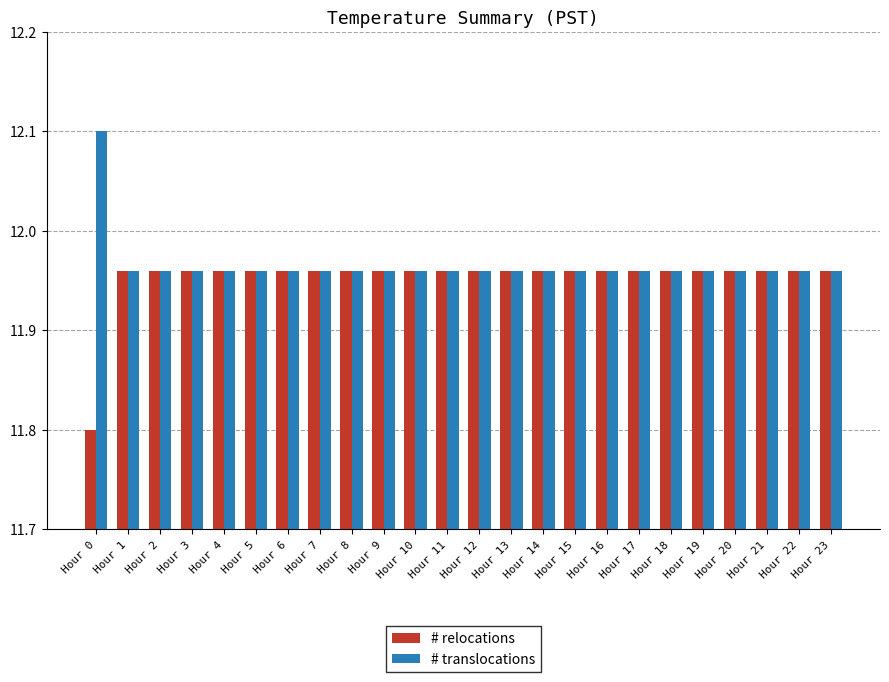

At how many categories does at least one series exceed 11?

24